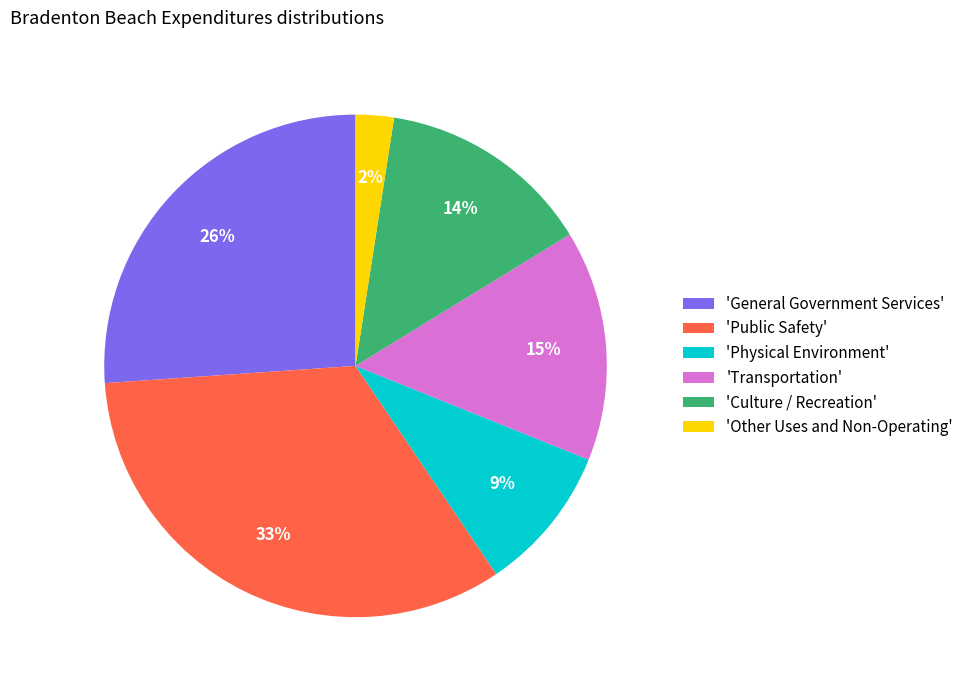

To the nearest percent, what is the average slice percentage?

17%